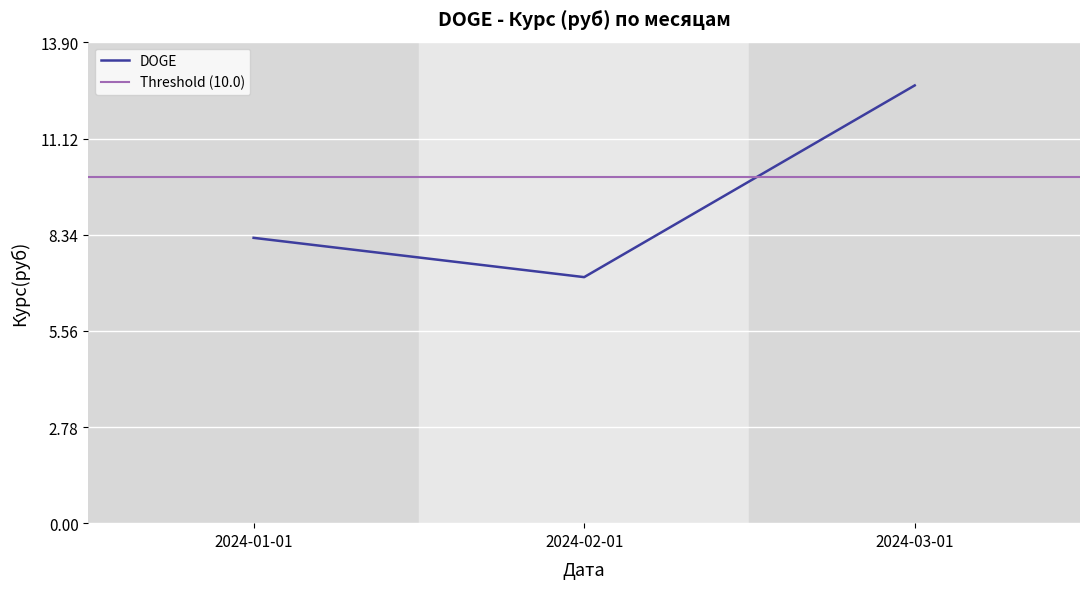

What is the smallest value displayed?

7.1